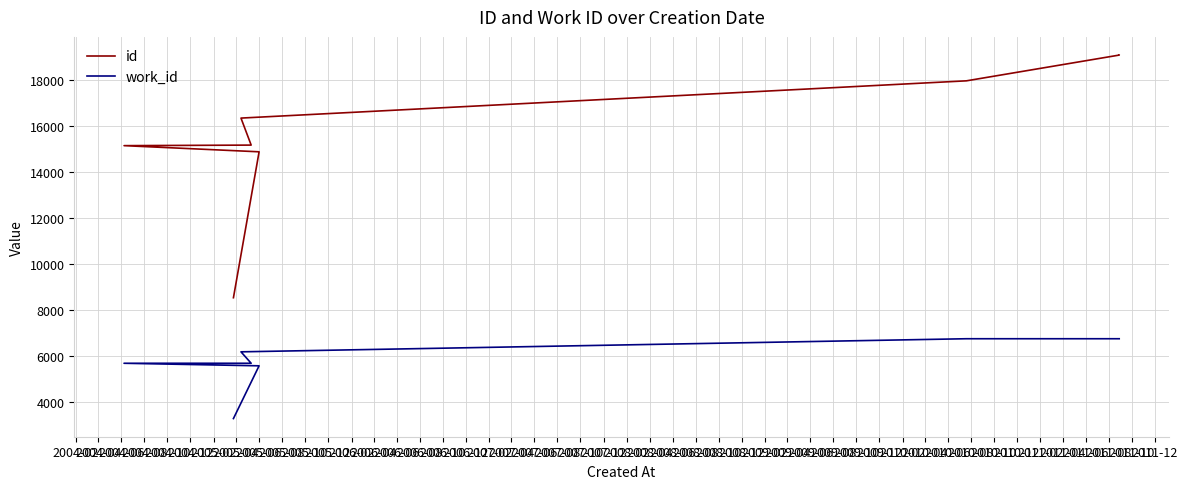

True or false: work_id and id intersect in this chart.

False